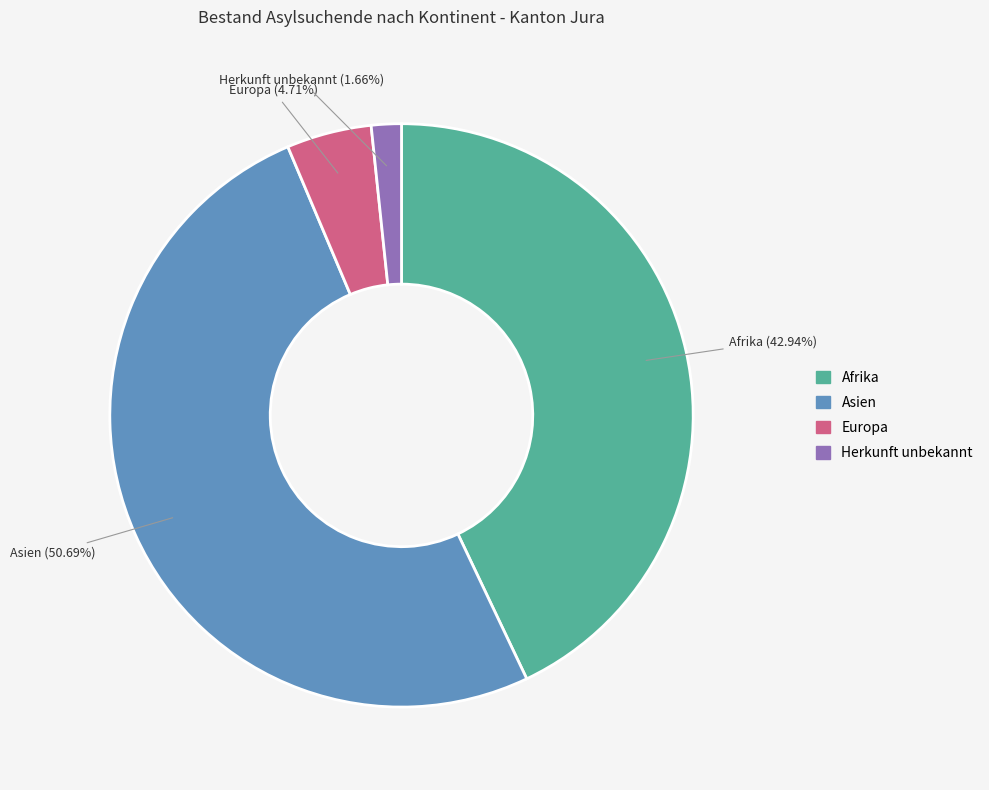

What is the majority slice?

Asien